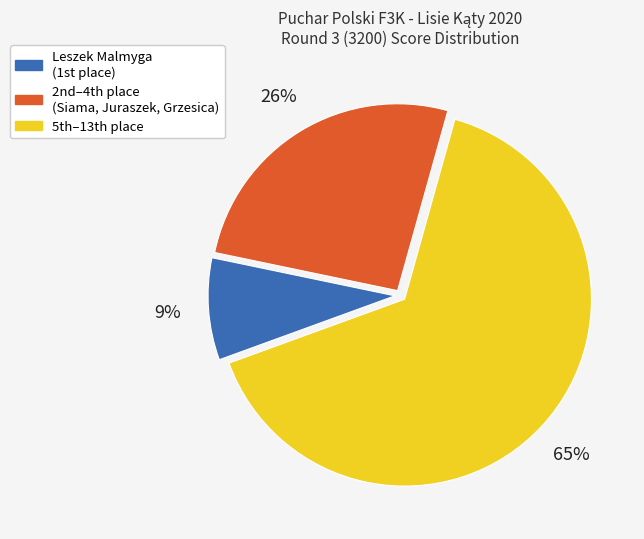

How many slices are in this pie chart?

3